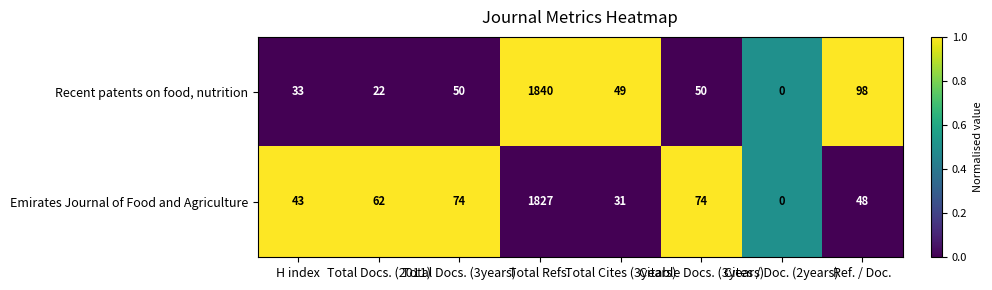

What is the greatest value displayed?

1840